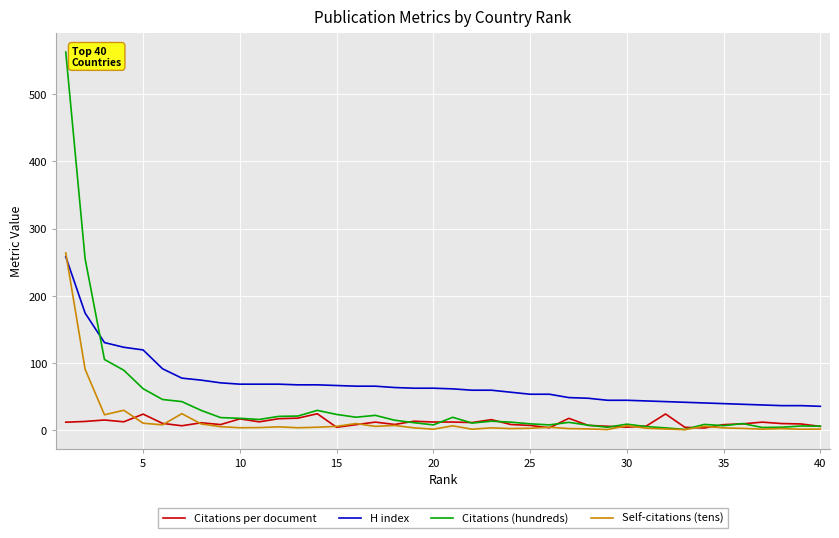

How many intersections are there between Citations (hundreds) and H index?

1